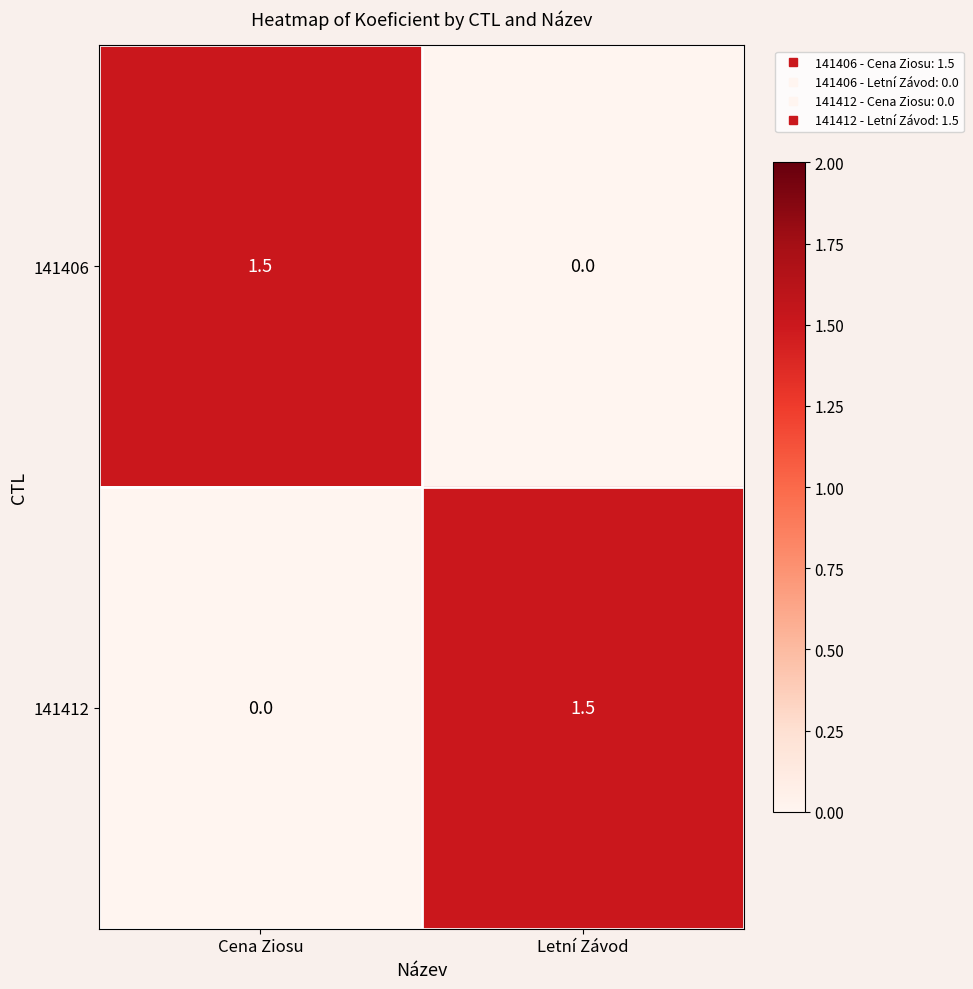

True or false: 141412 has a value of 0.4 at Letní Závod.

False